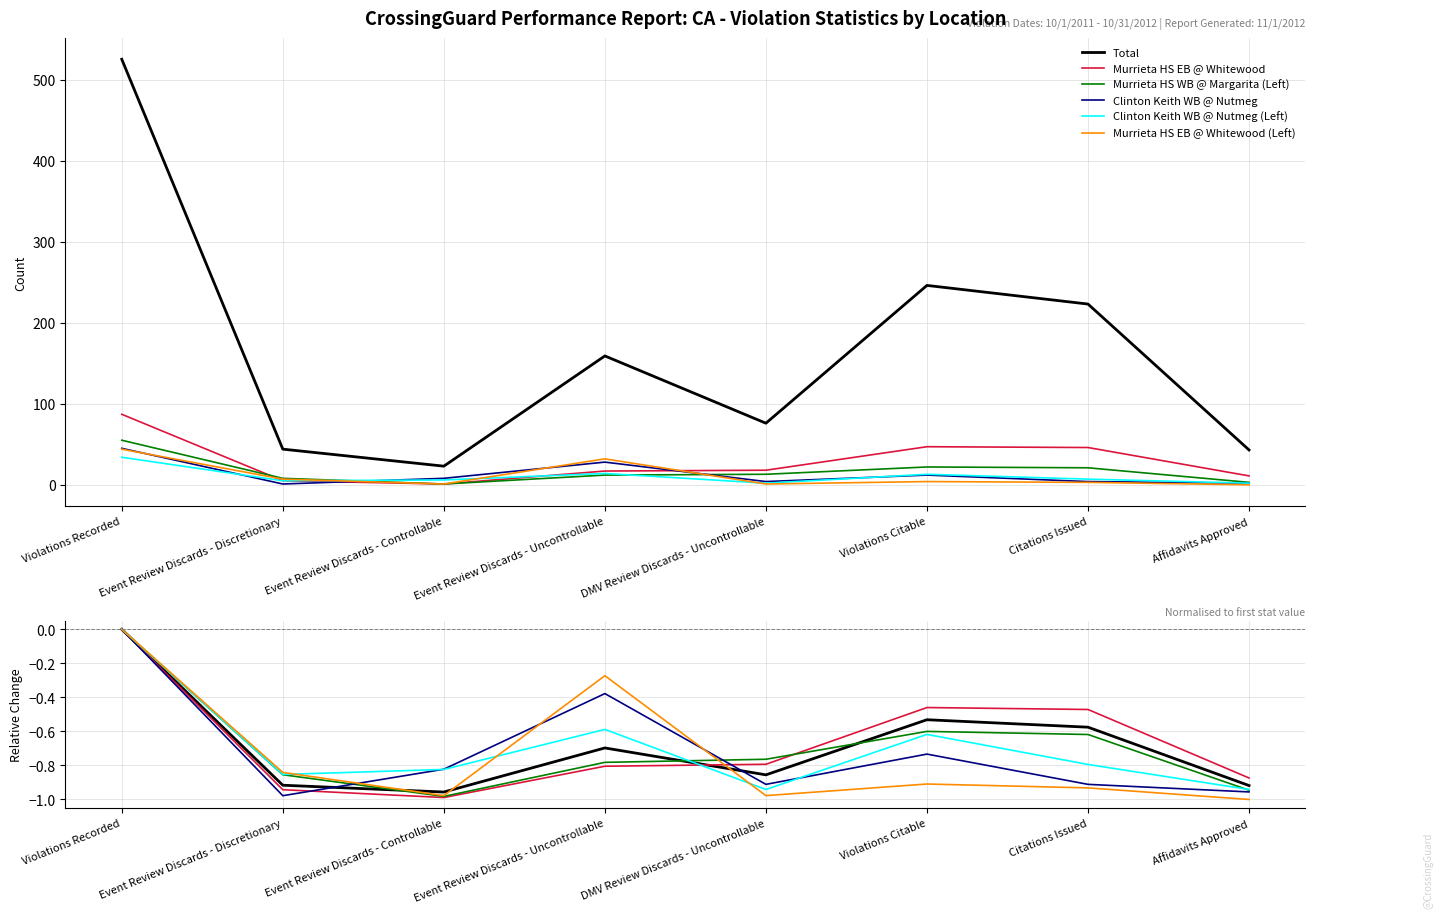

How many times do Murrieta HS WB @ Margarita (Left) and Total cross each other?

3